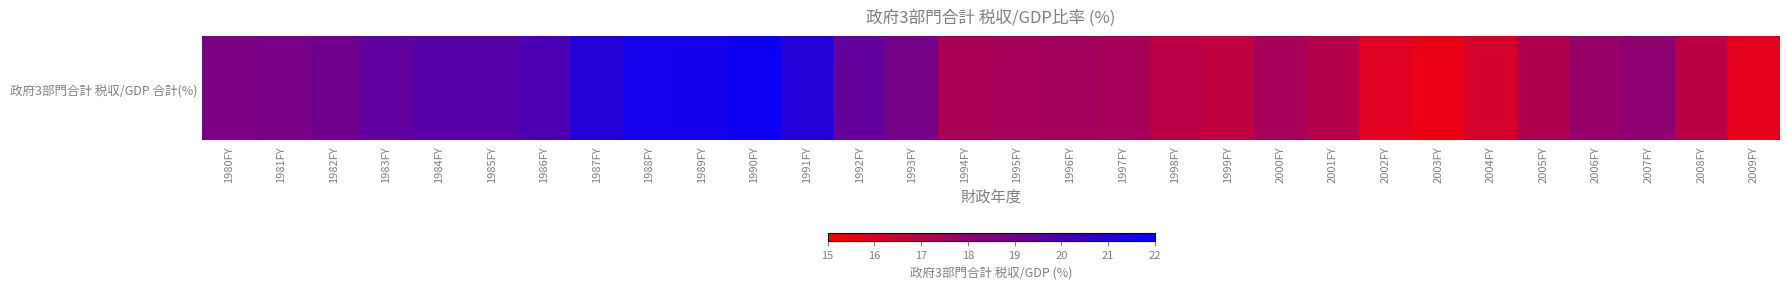

What is the average value?

18.4